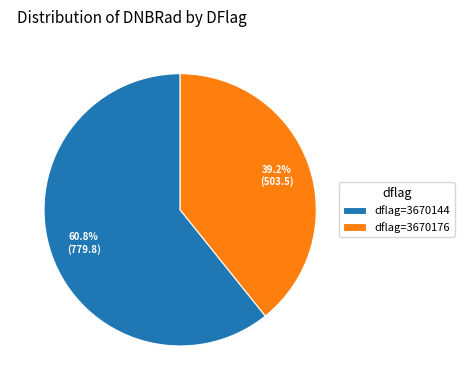

How many segments does this pie chart have?

2